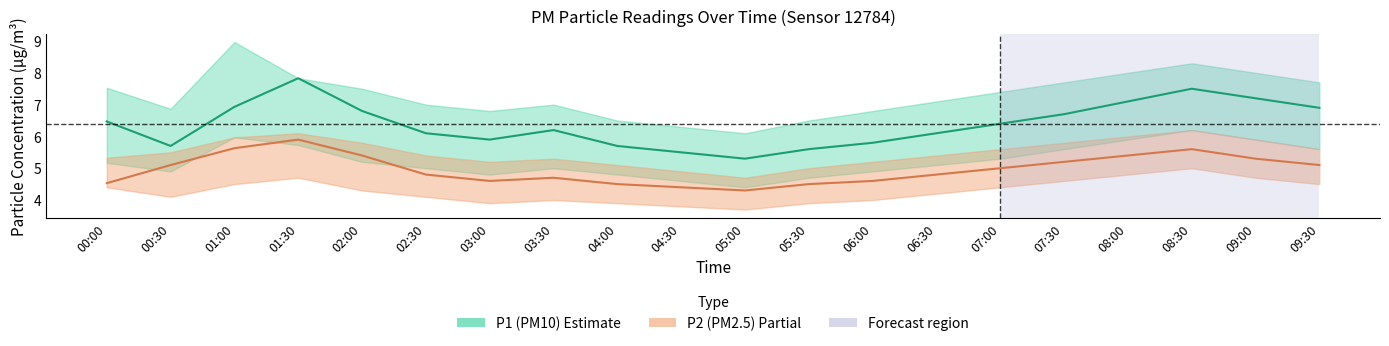

Rank the categories by P2 value from lowest to highest.

05:00, 04:30, 04:00, 05:30, 00:00, 03:00, 06:00, 03:30, 02:30, 06:30, 07:00, 00:30, 09:30, 07:30, 09:00, 02:00, 08:00, 08:30, 01:00, 01:30